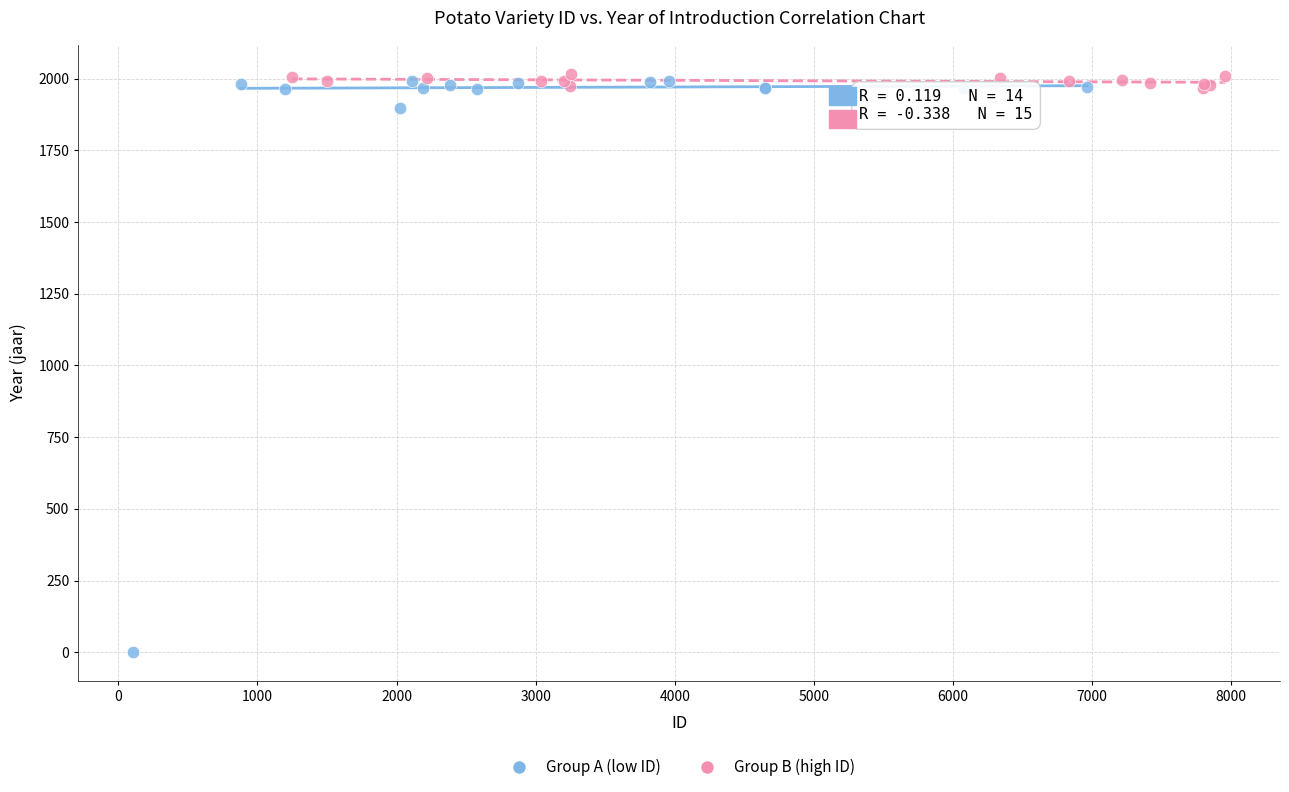

Which series has the largest Y range (max minus min)?

Group A (low ID)